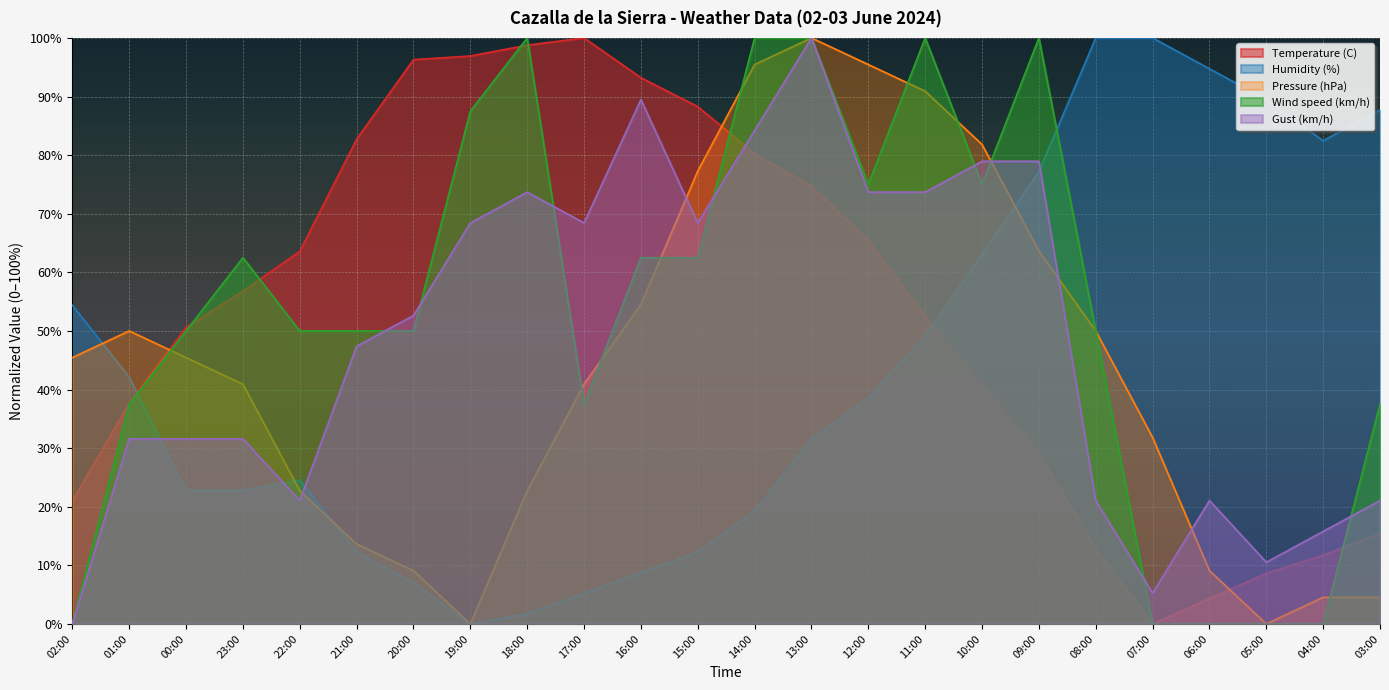

Rank the series at 16:00 from highest to lowest value.

Temperature (C), Gust (km/h), Wind speed (km/h), Pressure (hPa), Humidity (%)